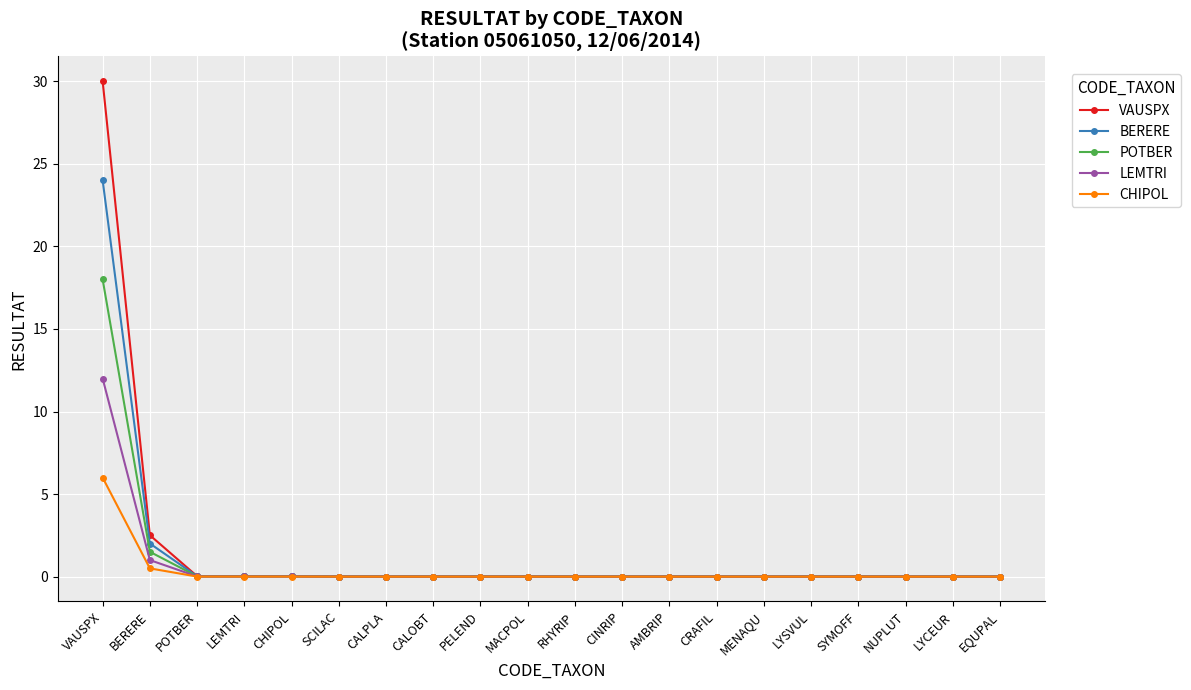

What is the label of the 13th point from the right?

CALOBT